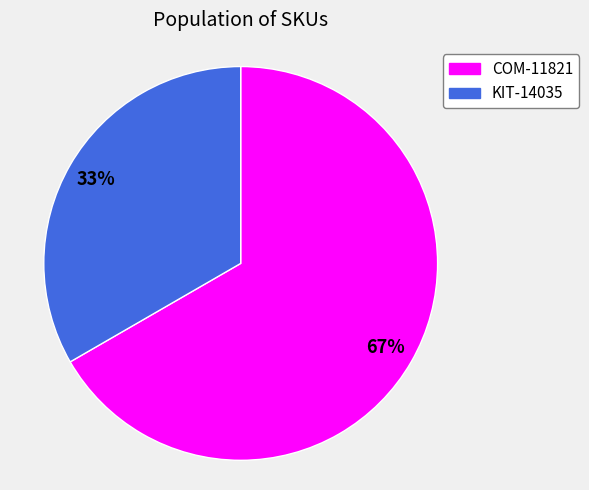

To the nearest percent, what is the average slice percentage?

50%